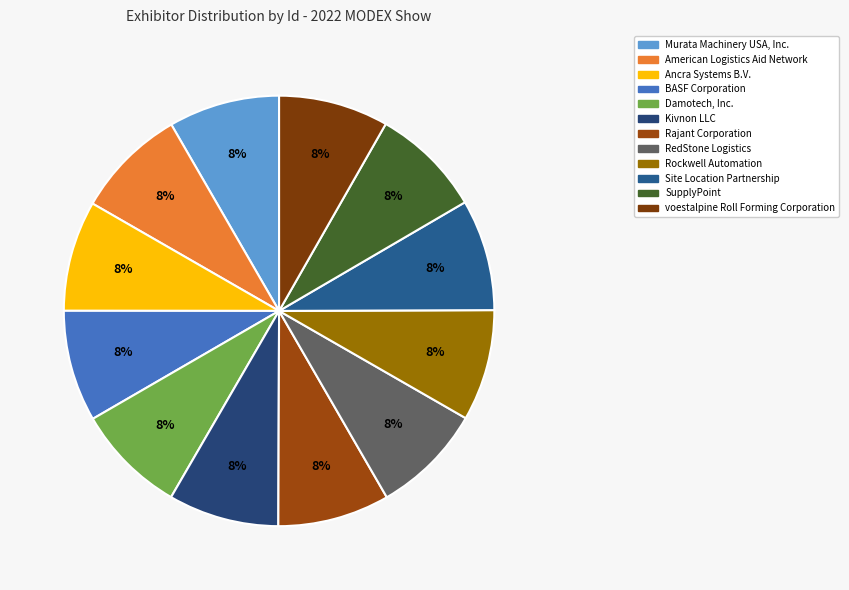

How many segments does this pie chart have?

12